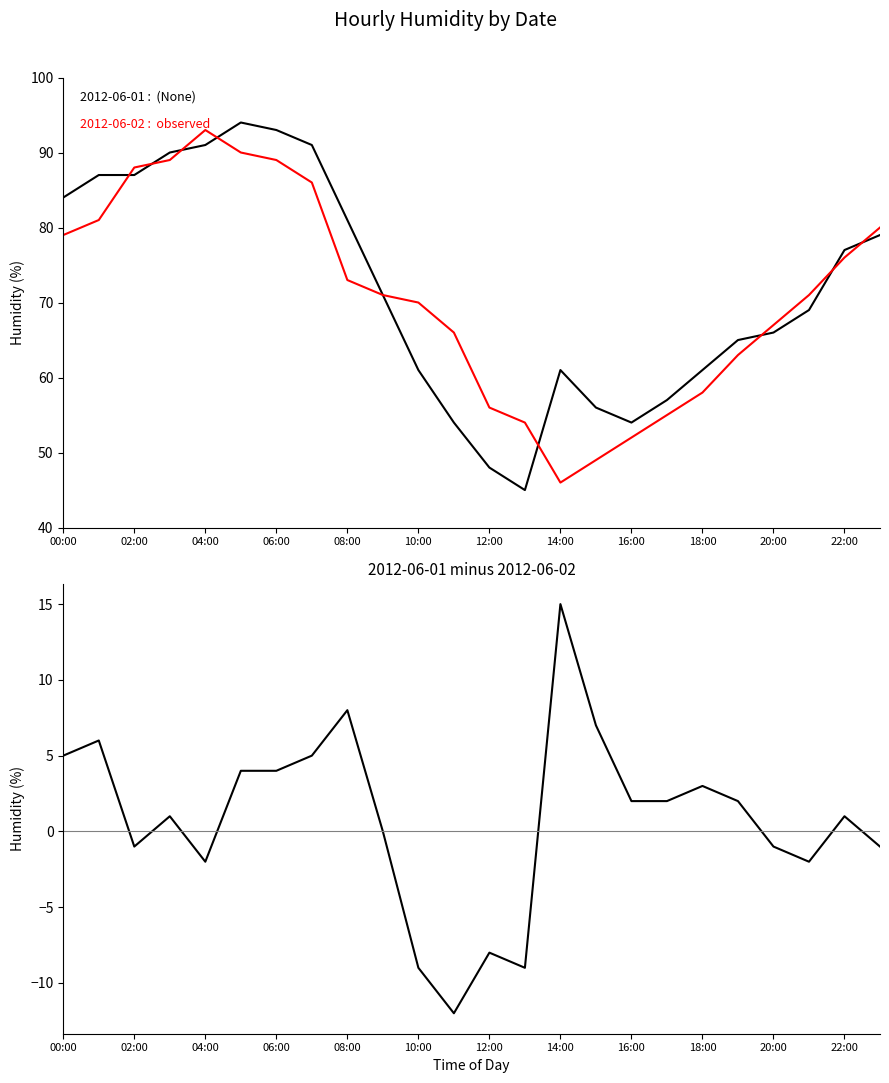

How many values are above zero?

14